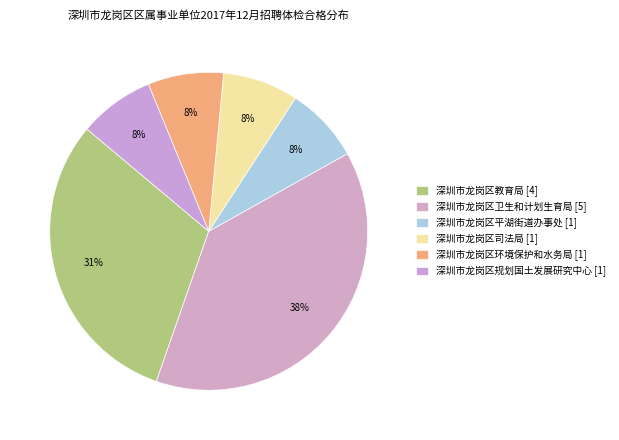

How many slices are in this pie chart?

6